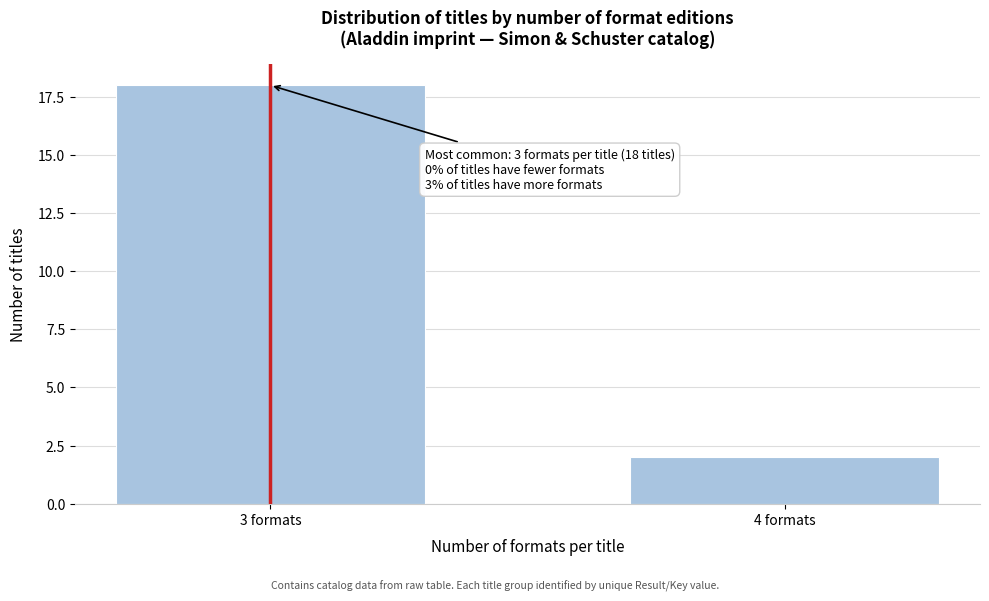

Reading left to right, extract all data points from this chart.

3 formats=18	4 formats=2